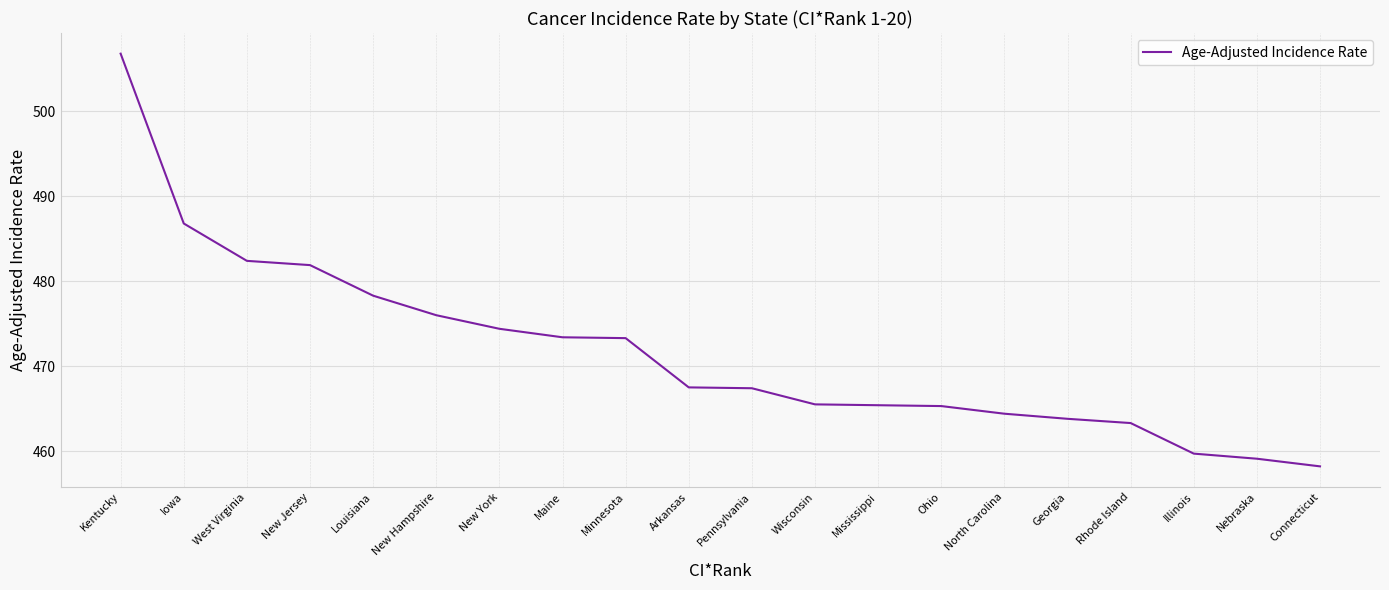

Which category has the highest value across all series?

Kentucky